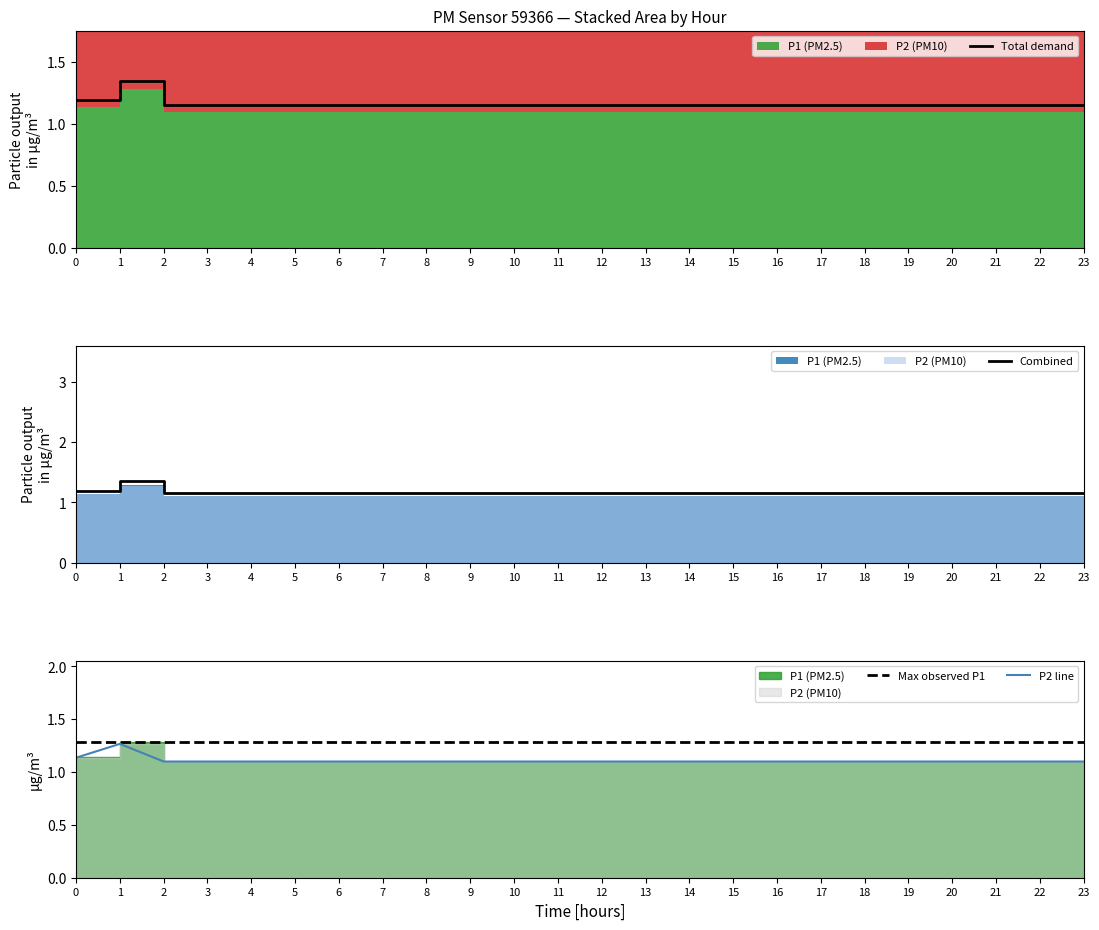

What is the greatest value displayed?

1.3